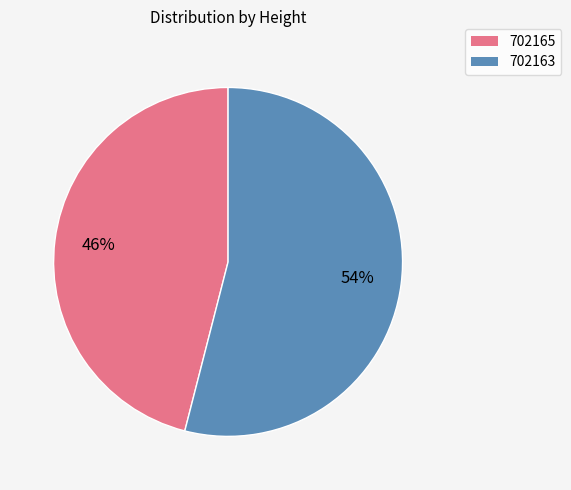

What is the smallest slice in the pie chart?

702165